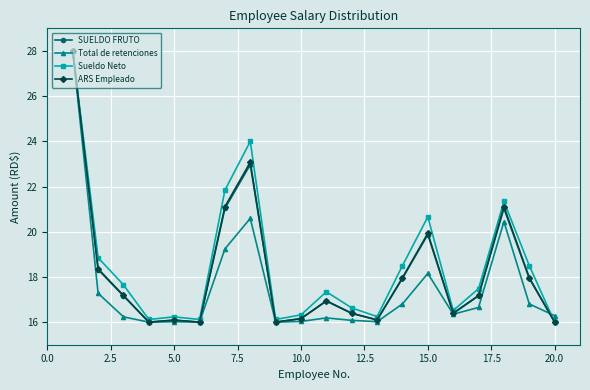

What is the value of the ARS Empleado point at the 10th from the left?

16.2